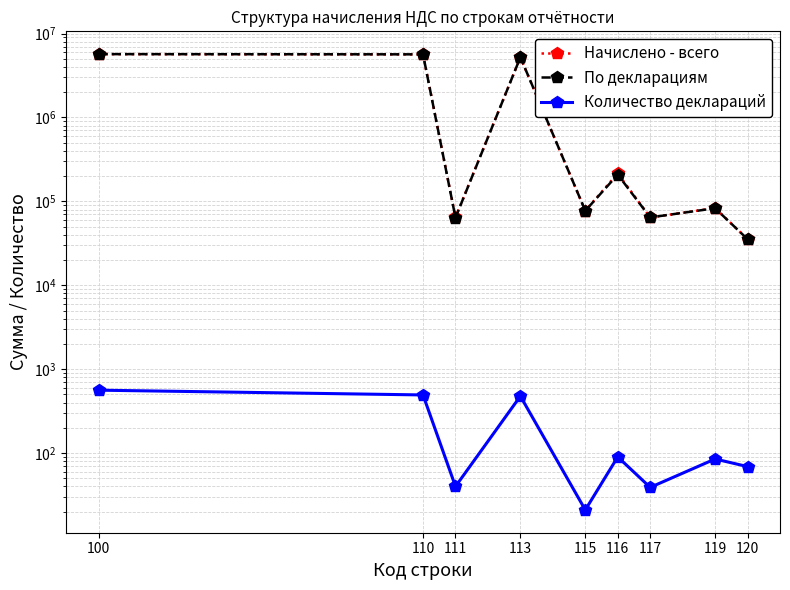

At 120, list the series in order from smallest to largest.

Количество деклараций, Начислено - всего, По декларациям